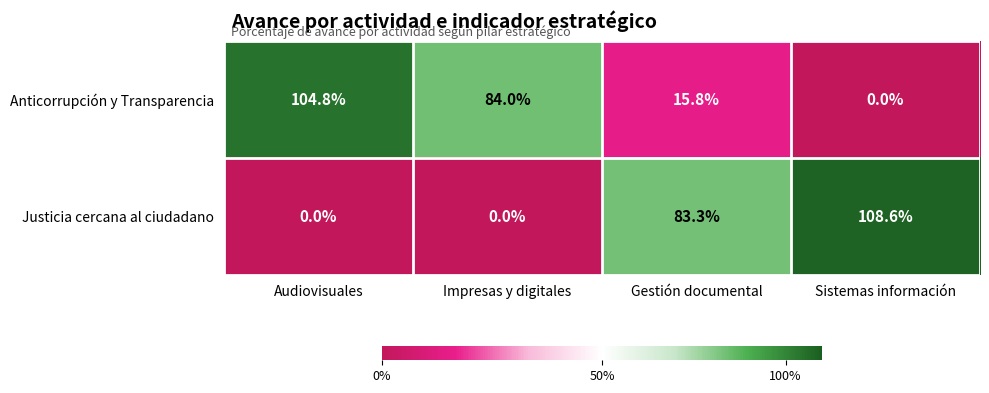

Where does the Justicia cercana al ciudadano series first go above 83?

Gestión documental